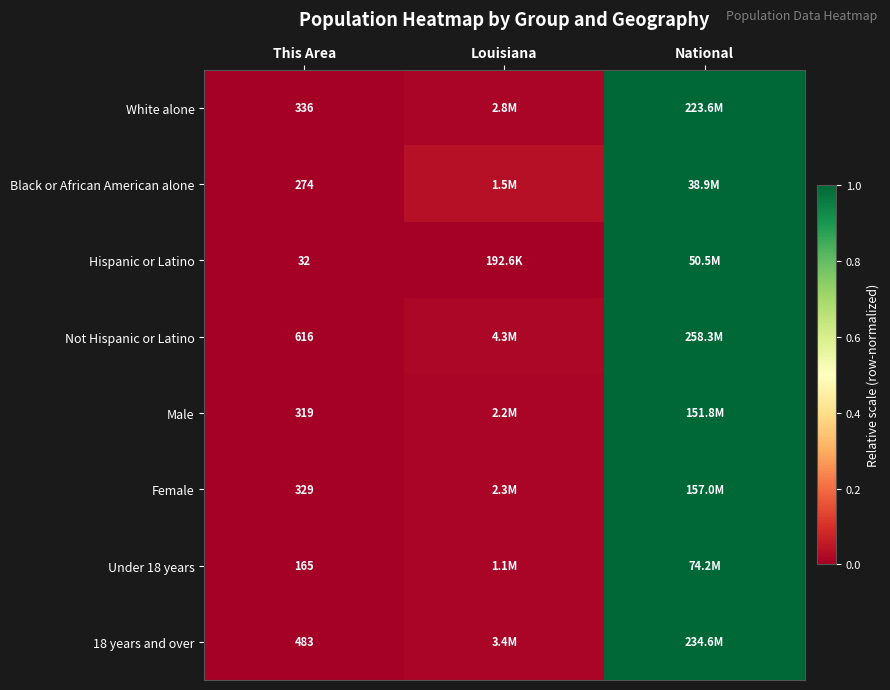

Between Louisiana and This Area, which is larger?

Louisiana